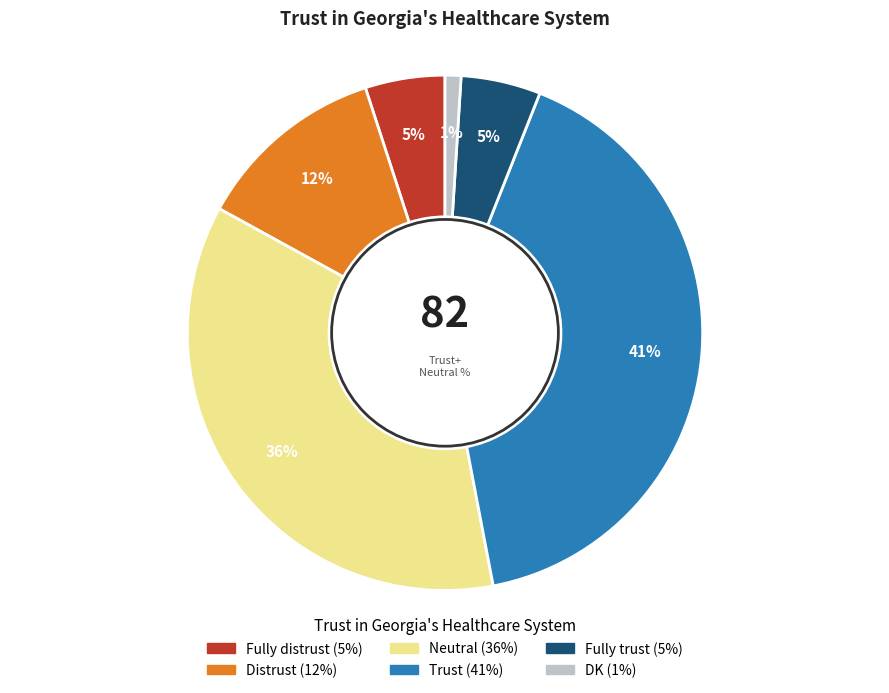

To the nearest percent, what is the average slice percentage?

17%